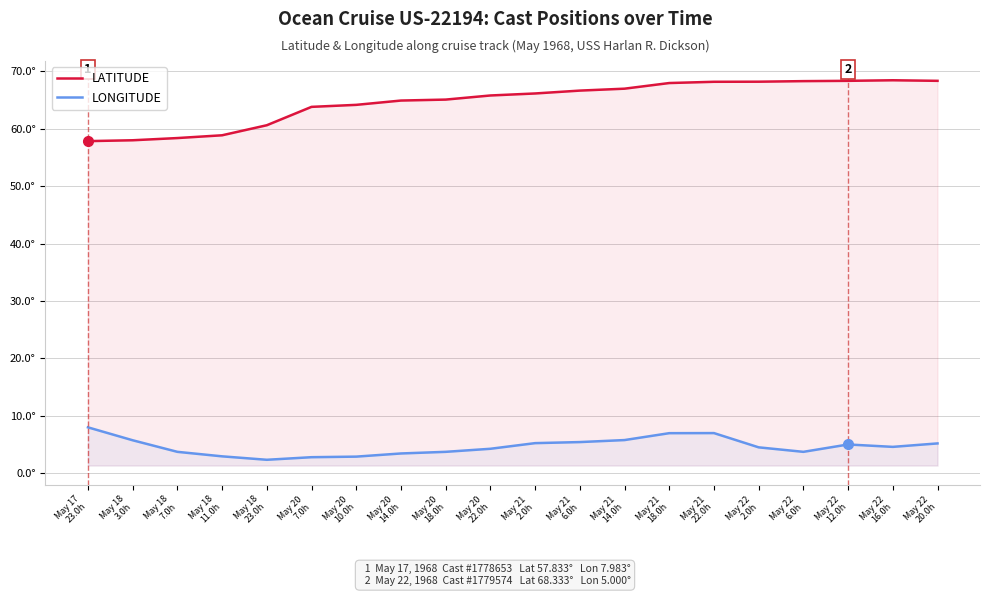

Reading left to right, extract all data points from this chart.

LATITUDE: May 17
23.0h=57.8	May 18
3.0h=58.0	May 18
7.0h=58.4	May 18
11.0h=58.9	May 18
23.0h=60.6	May 20
7.0h=63.8	May 20
10.0h=64.2	May 20
14.0h=64.9	May 20
18.0h=65.1	May 20
22.0h=65.8	May 21
2.0h=66.1	May 21
6.0h=66.6	May 21
14.0h=67.0	May 21
18.0h=68.0	May 21
22.0h=68.2	May 22
2.0h=68.2	May 22
6.0h=68.3	May 22
12.0h=68.3	May 22
16.0h=68.4	May 22
20.0h=68.3
LONGITUDE: May 17
23.0h=8.0	May 18
3.0h=5.7	May 18
7.0h=3.7	May 18
11.0h=2.9	May 18
23.0h=2.3	May 20
7.0h=2.8	May 20
10.0h=2.9	May 20
14.0h=3.4	May 20
18.0h=3.7	May 20
22.0h=4.2	May 21
2.0h=5.2	May 21
6.0h=5.4	May 21
14.0h=5.8	May 21
18.0h=7.0	May 21
22.0h=7.0	May 22
2.0h=4.5	May 22
6.0h=3.7	May 22
12.0h=5.0	May 22
16.0h=4.6	May 22
20.0h=5.2